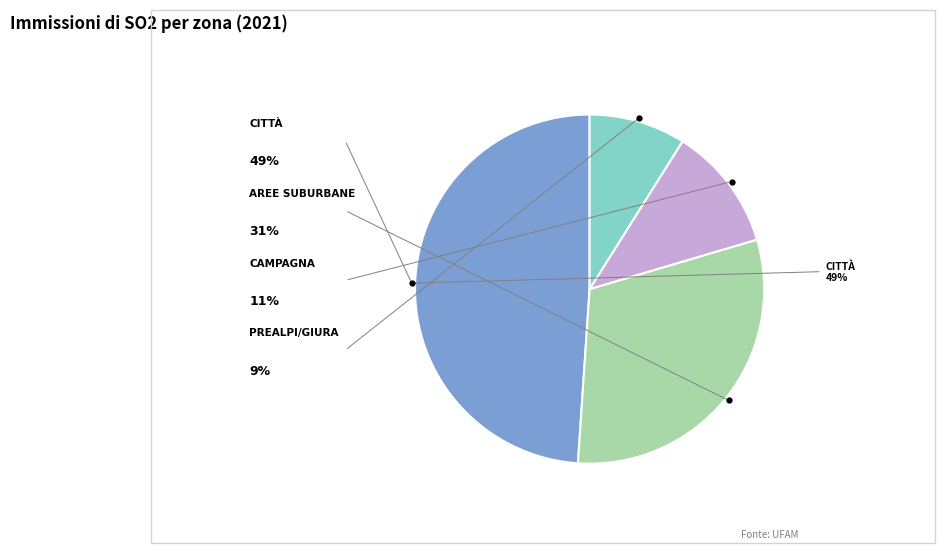

How many slices are in this pie chart?

4